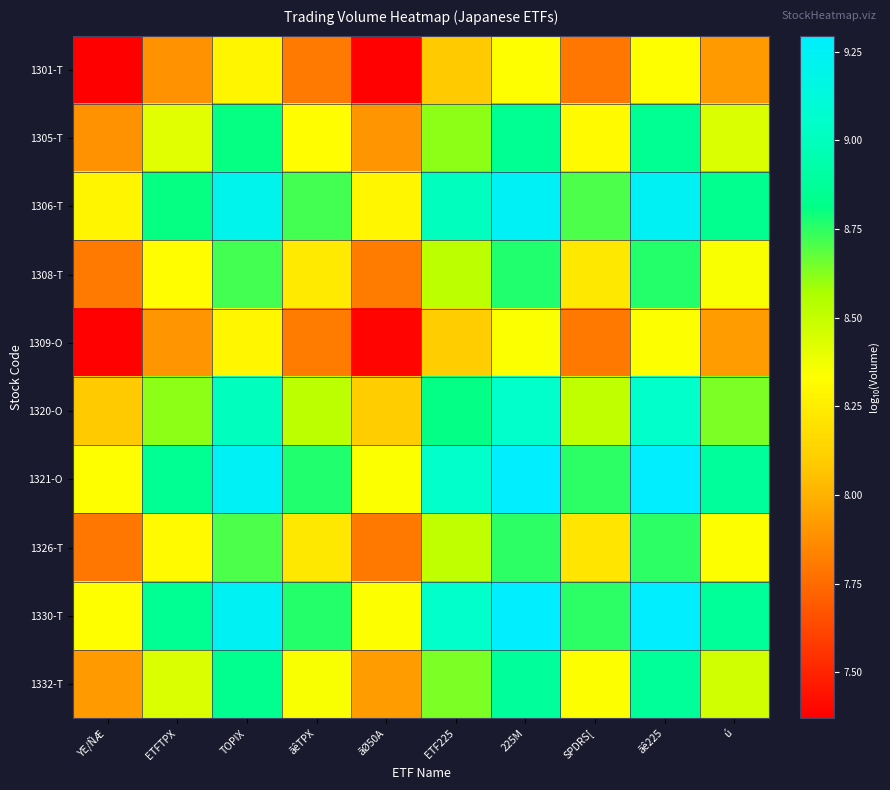

List the series in order of their peak value, lowest first.

1301-T, 1309-O, 1326-T, 1308-T, 1305-T, 1332-T, 1320-O, 1306-T, 1330-T, 1321-O